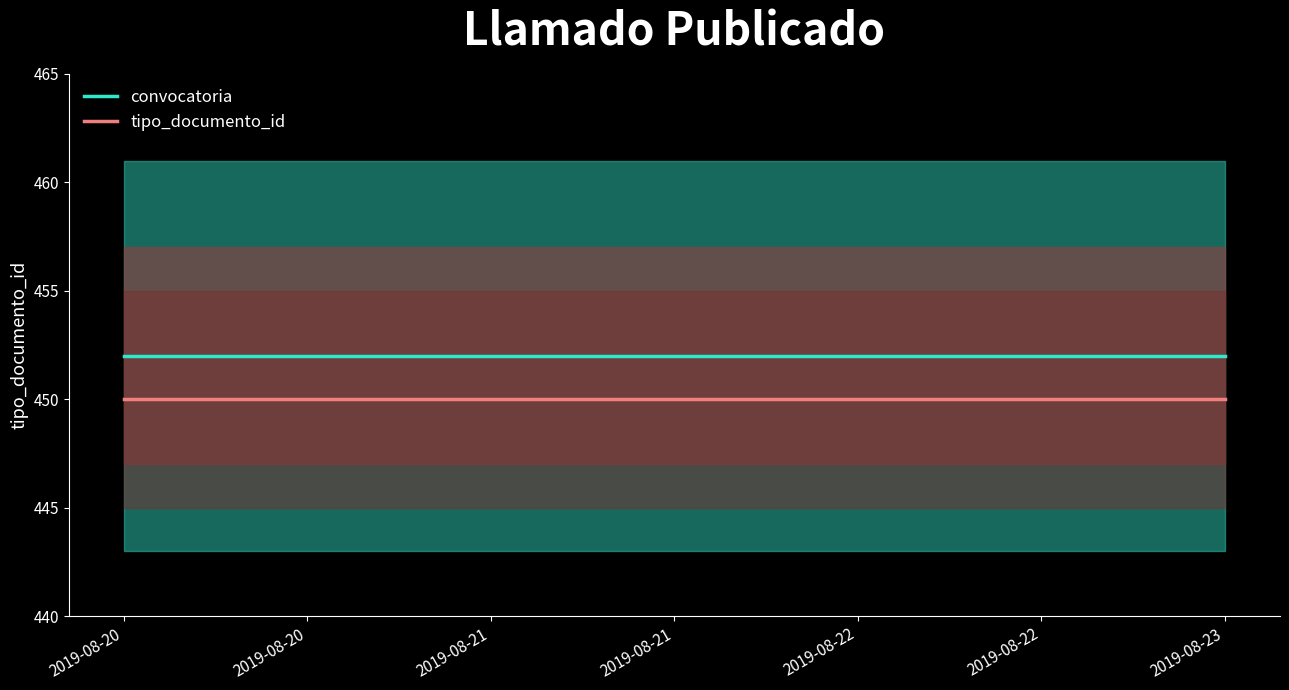

Count the number of categories in the chart.

3